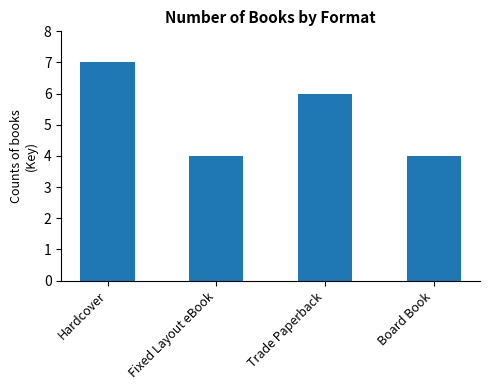

Count the values in the range 4 to 7.

4